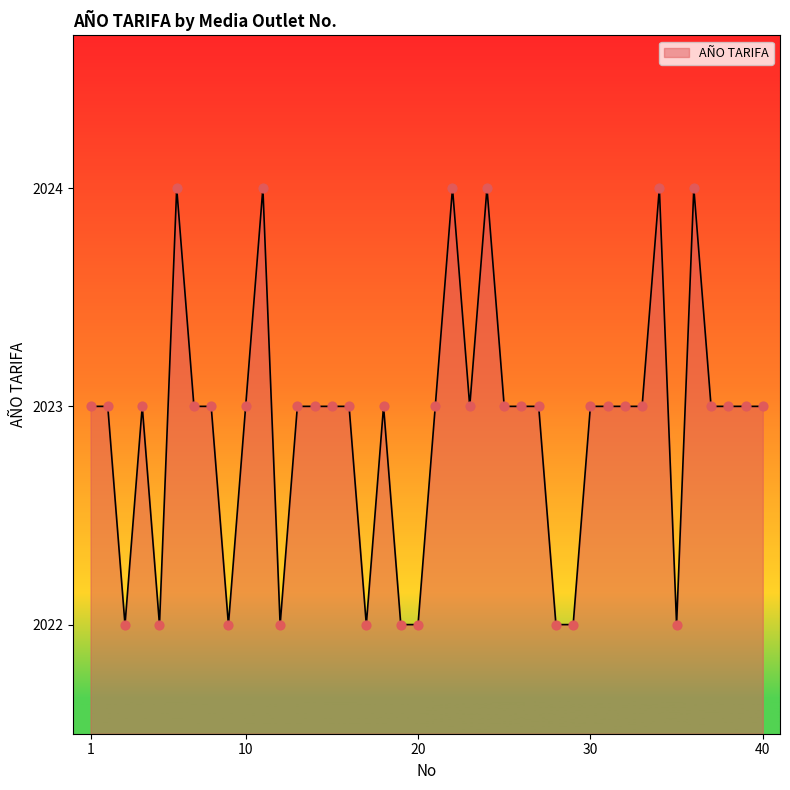

What is the greatest value displayed?

2024